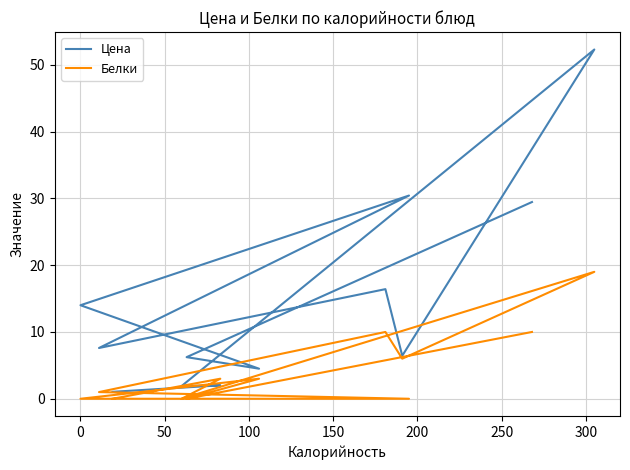

How many data points in Белки are less than 3?

6